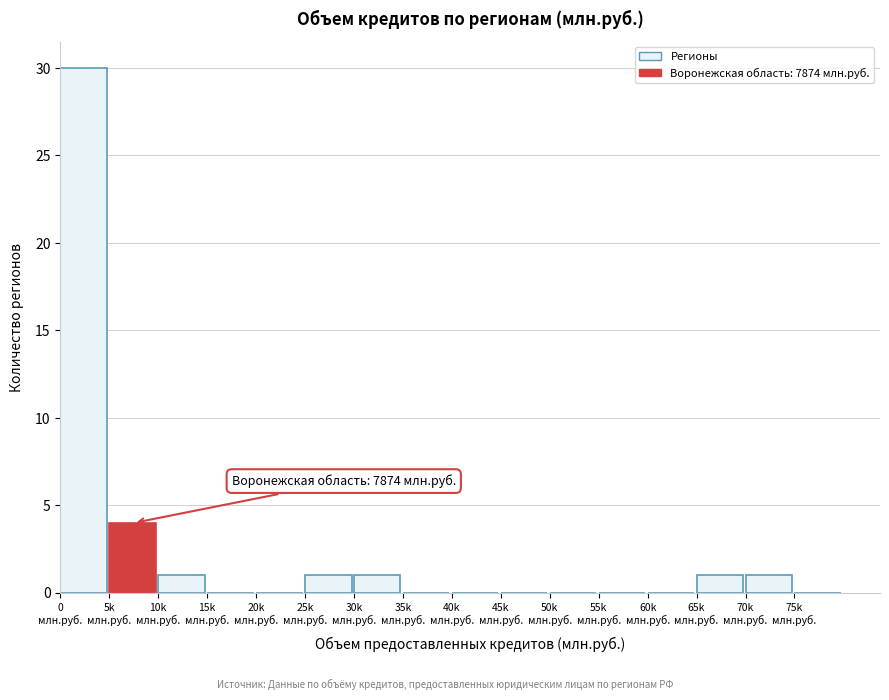

What is the sum of all values?

39